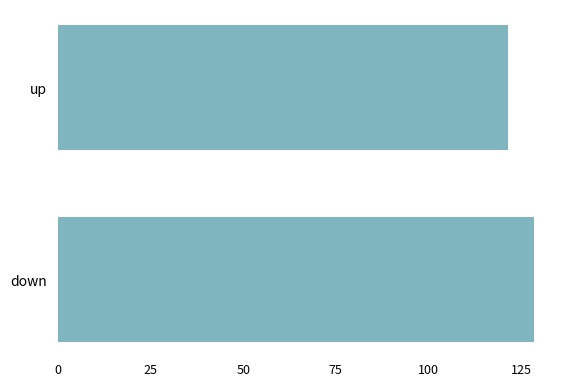

Is it true that the value at down is 128.5?

True